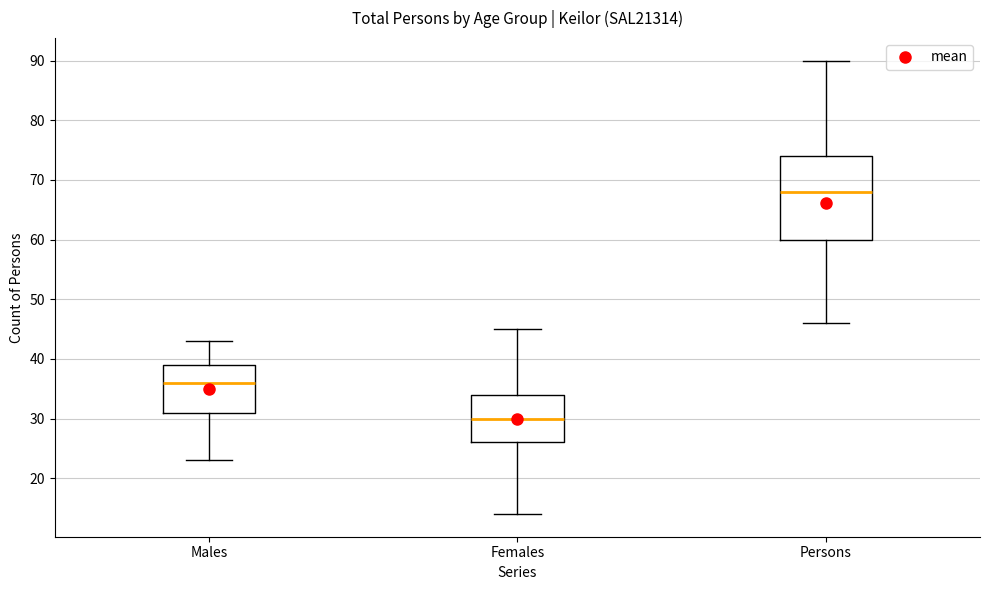

Which box has the lowest median line?

Females